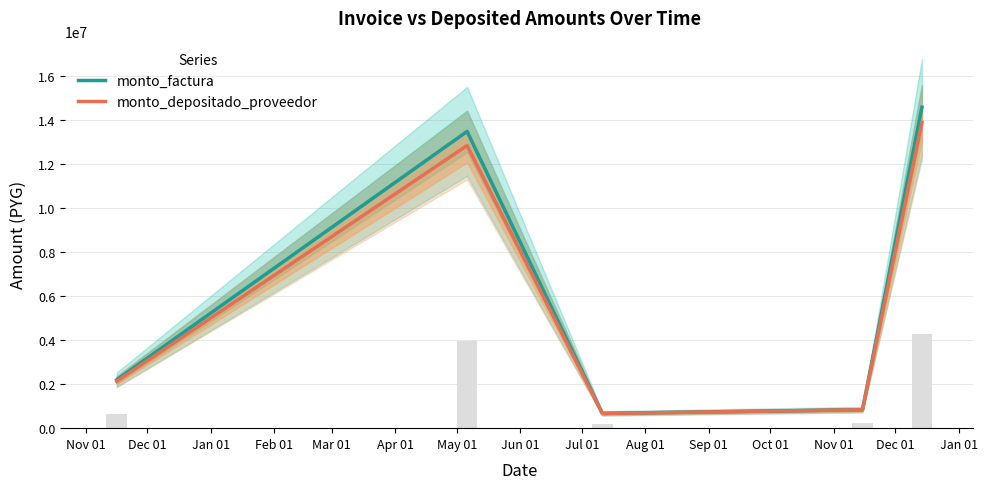

What is the maximum value for monto_factura?

14590000